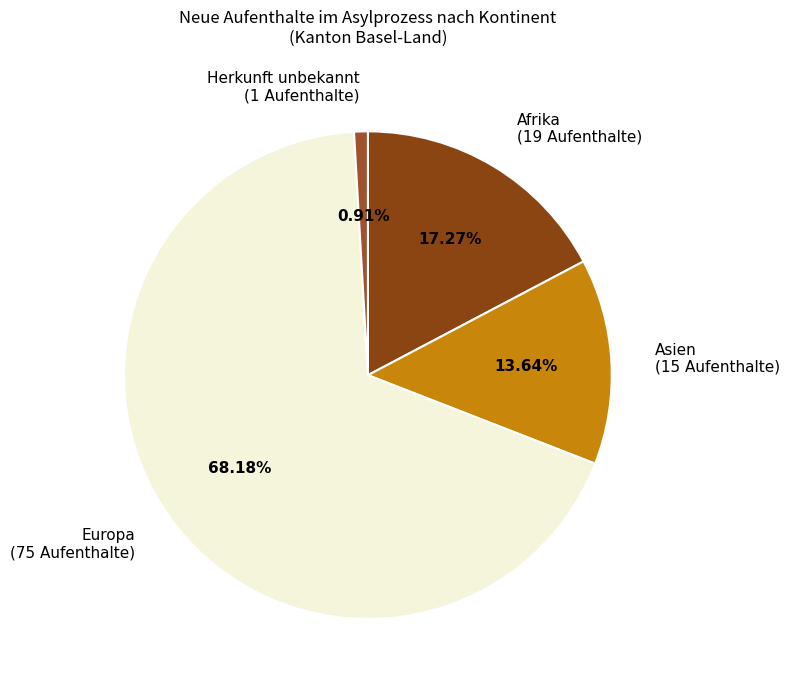

Rank the categories by value from highest to lowest.

Europa, Afrika, Asien, Herkunft unbekannt